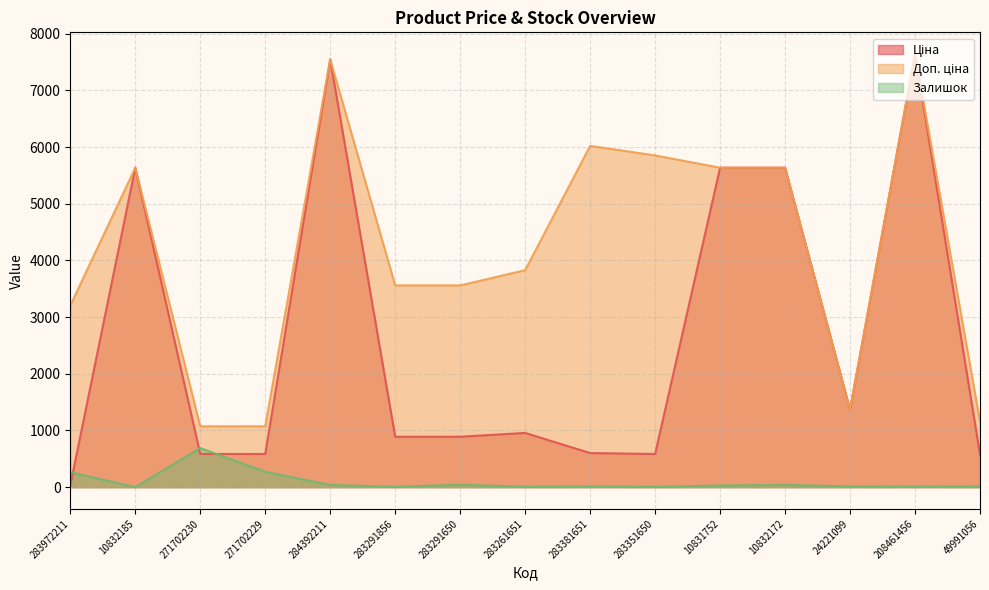

At how many categories does at least one series exceed 3083?

11